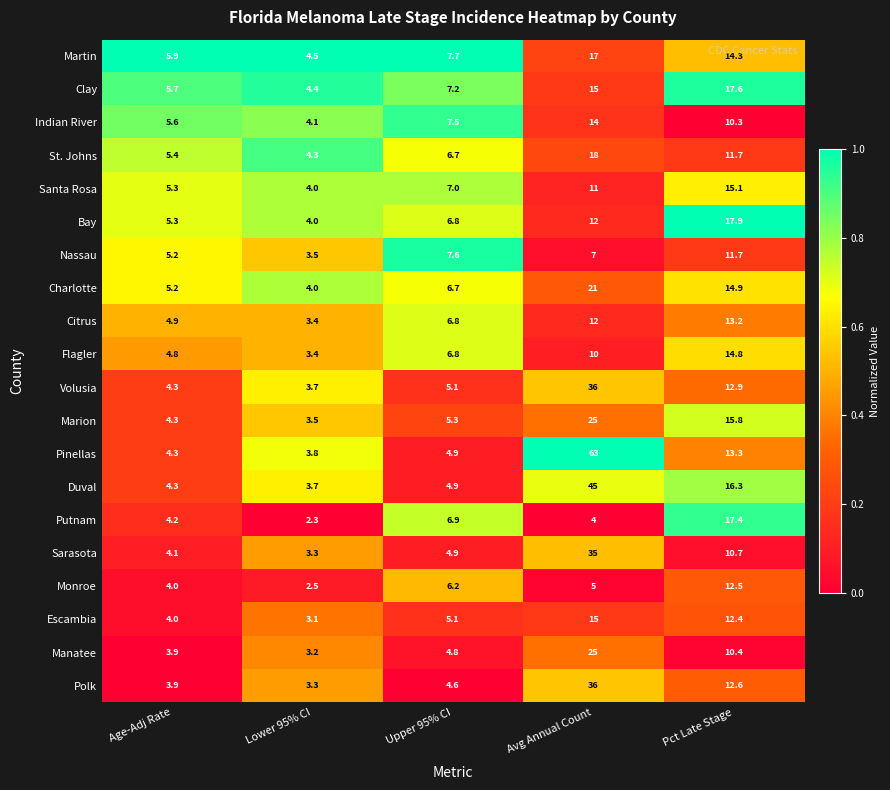

True or false: Martin has a value of 4.2 at Upper 95% CI.

False